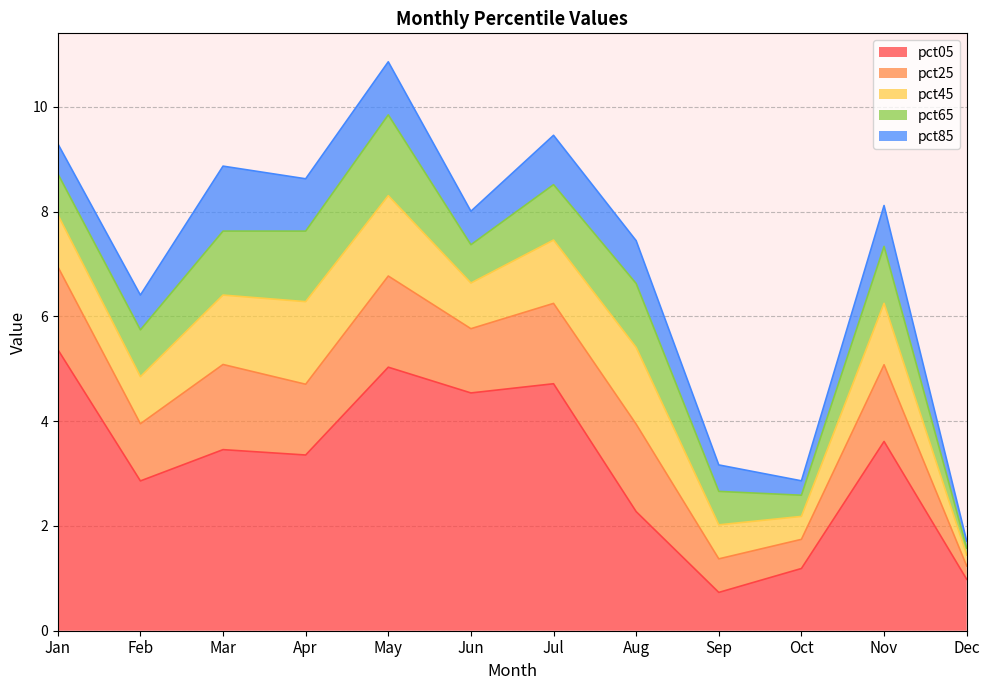

Count the number of categories in the chart.

12